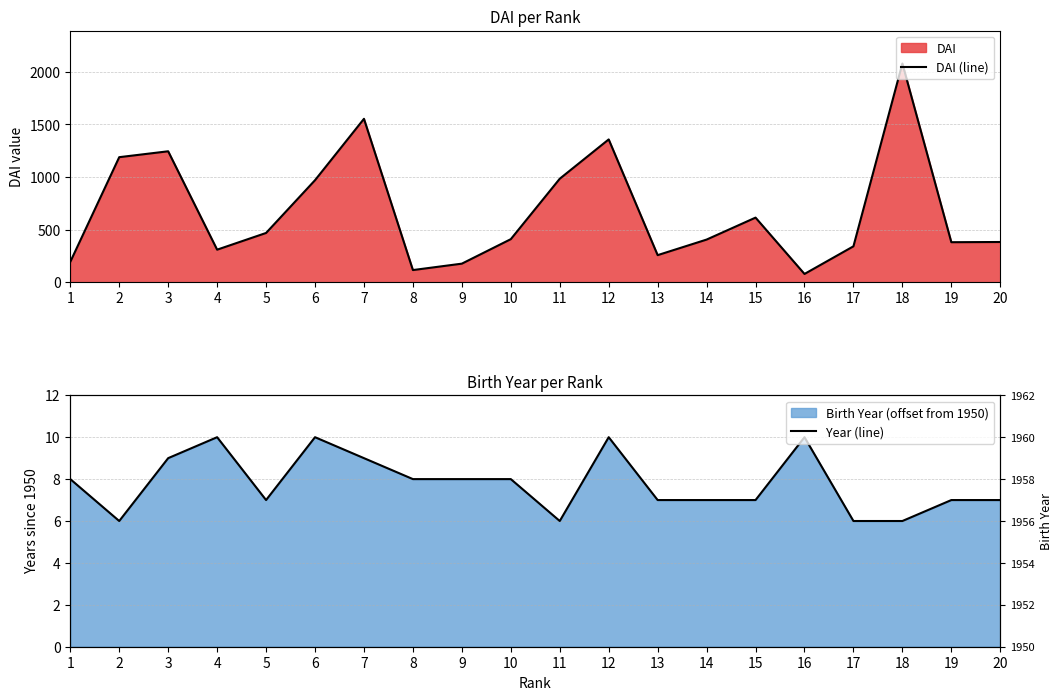

Reading right to left, transcribe all the data shown in this chart.

DAI (line): 20=382	19=380	18=2080	17=341	16=78	15=614	14=405	13=257	12=1358	11=984	10=409	9=176	8=115	7=1554	6=970	5=468	4=309	3=1245	2=1189	1=193
Year (line): 20=7	19=7	18=6	17=6	16=10	15=7	14=7	13=7	12=10	11=6	10=8	9=8	8=8	7=9	6=10	5=7	4=10	3=9	2=6	1=8